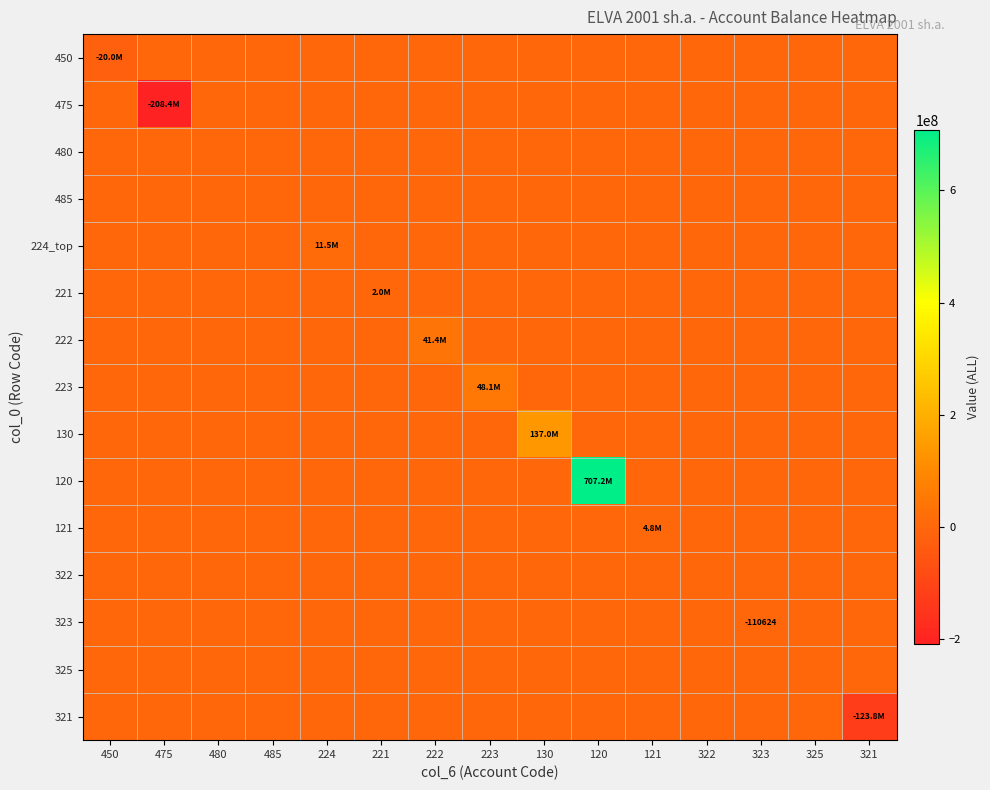

Between 322 and 224, which is larger?

322